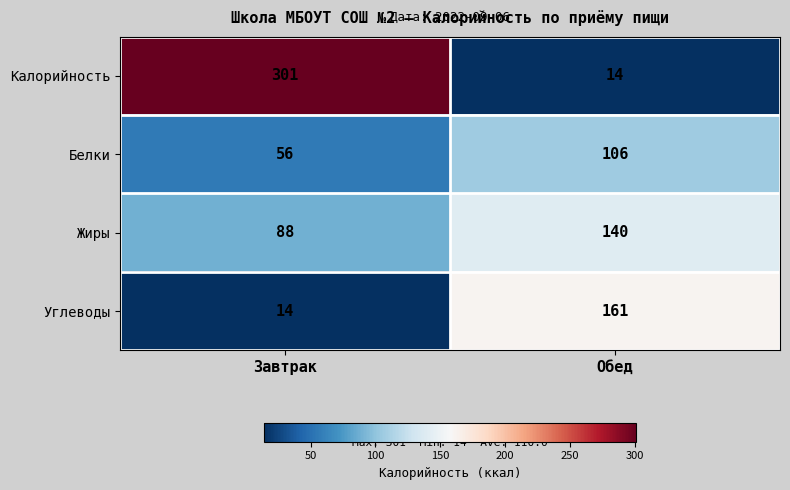

Reading left to right, list all the values displayed in this chart.

Калорийность: 301	14
Белки: 56	106
Жиры: 88	140
Углеводы: 14	161